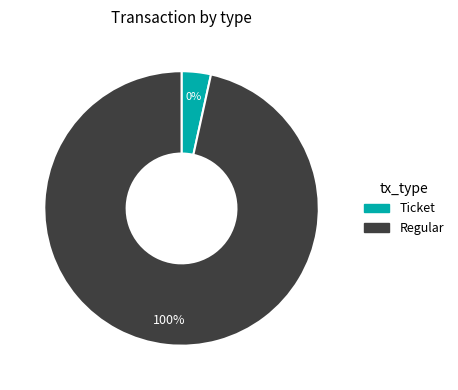

Combined, do Ticket and Regular account for over 50%?

Yes